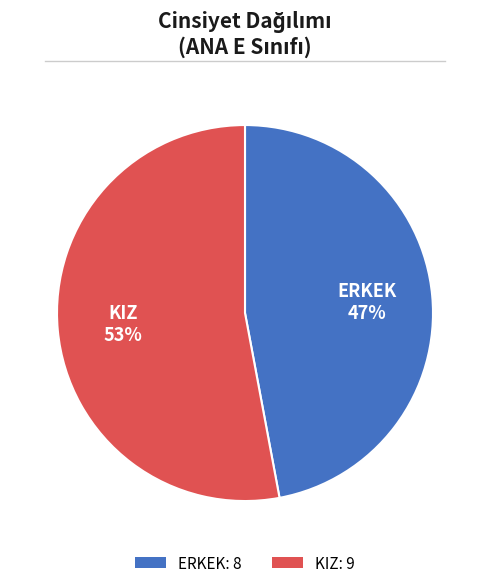

To the nearest percent, what portion does KIZ represent?

53%